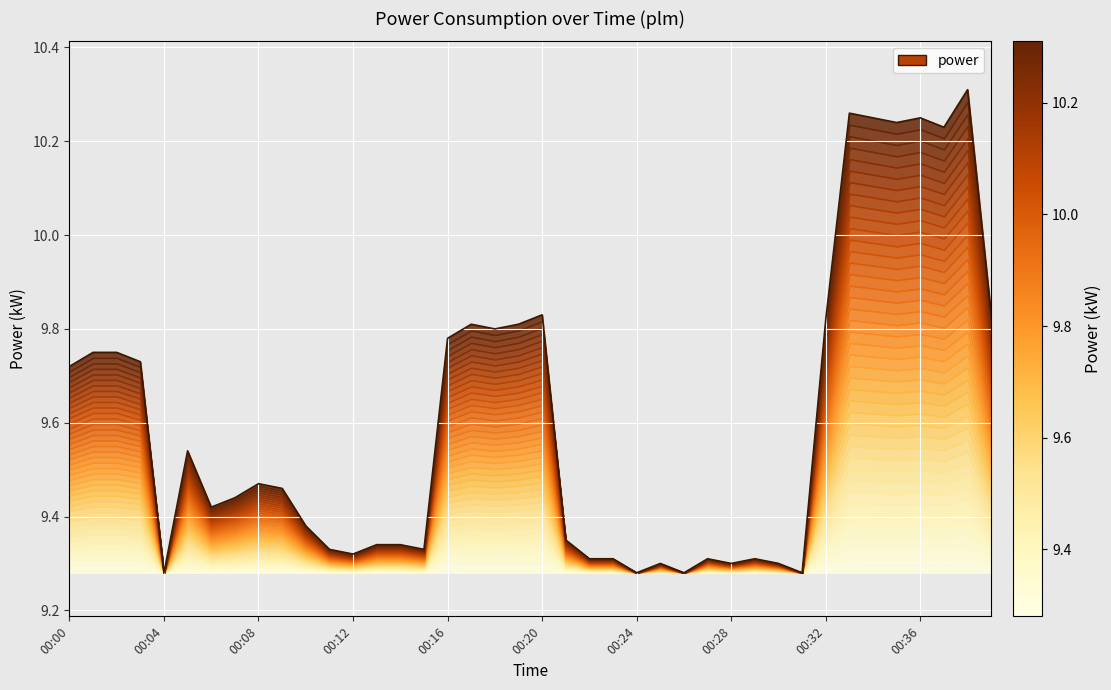

The chart shows a value of 10.2 at 00:37. True or false?

True